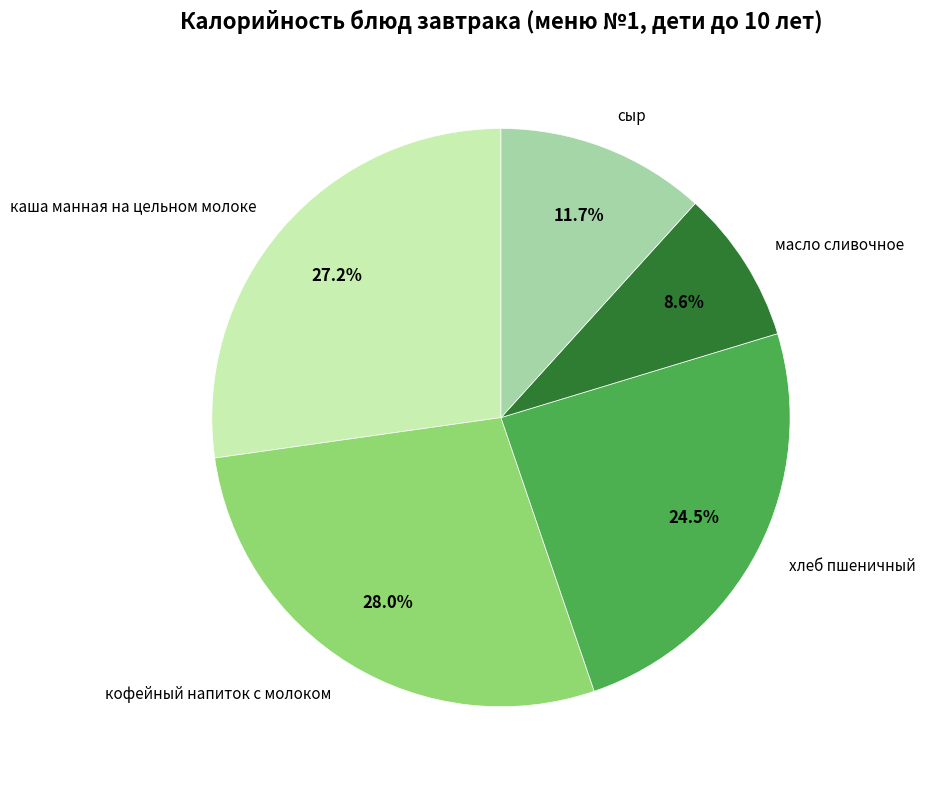

Rank the categories by value from lowest to highest.

масло сливочное, сыр, хлеб пшеничный, каша манная на цельном молоке, кофейный напиток с молоком